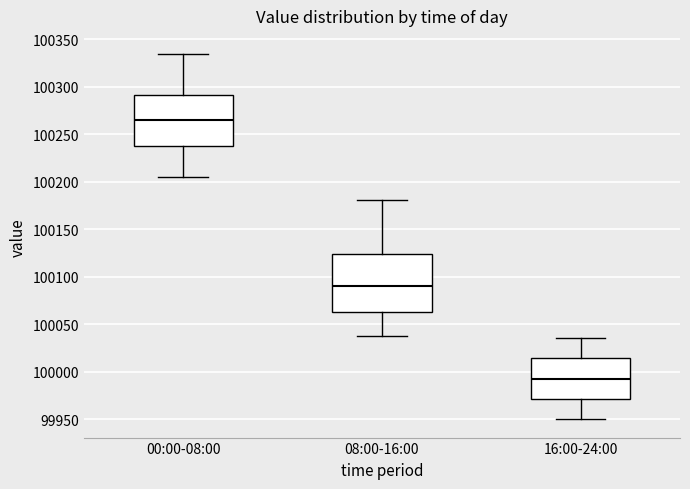

Comparing the boxes themselves (not the whiskers), which one is the tallest?

08:00-16:00